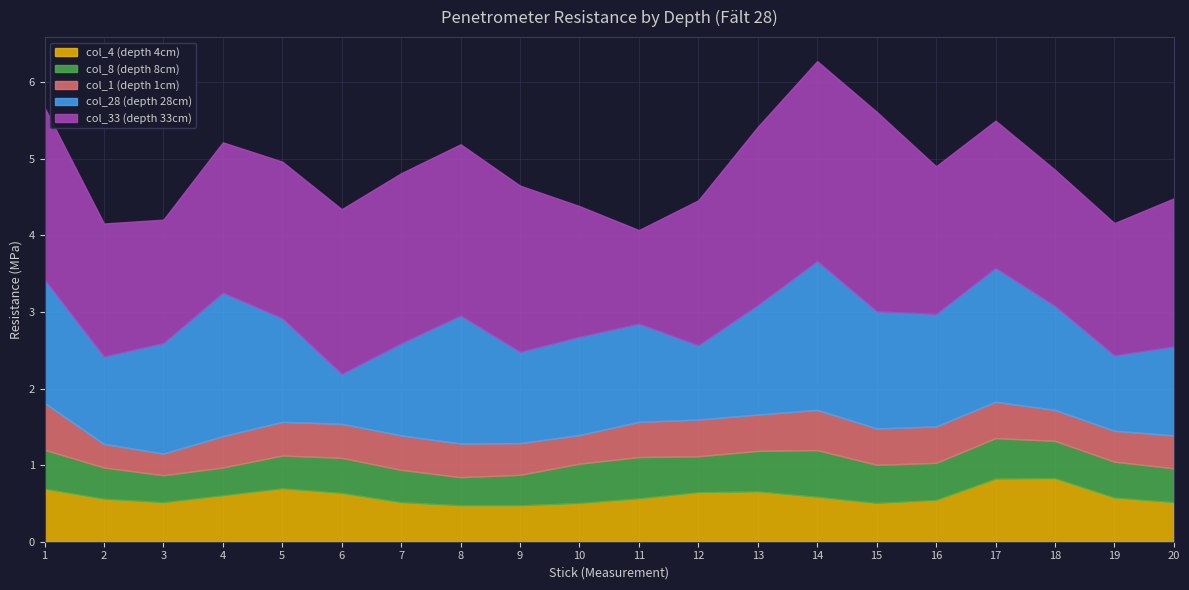

How many times do col_1 (depth 1cm) and col_8 (depth 8cm) cross each other?

7